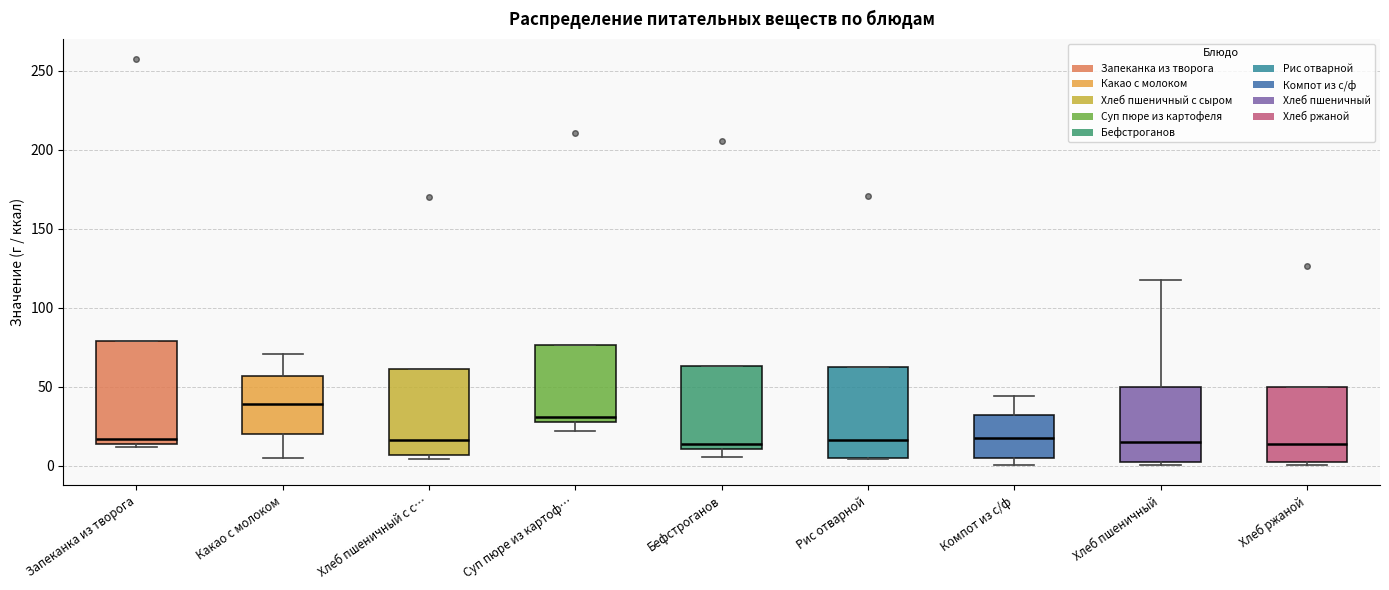

Where is the upper edge of the box for Суп пюре из картоф… on the y-axis? The values are not printed on the chart, so give them approximately, as read against the axis.

75